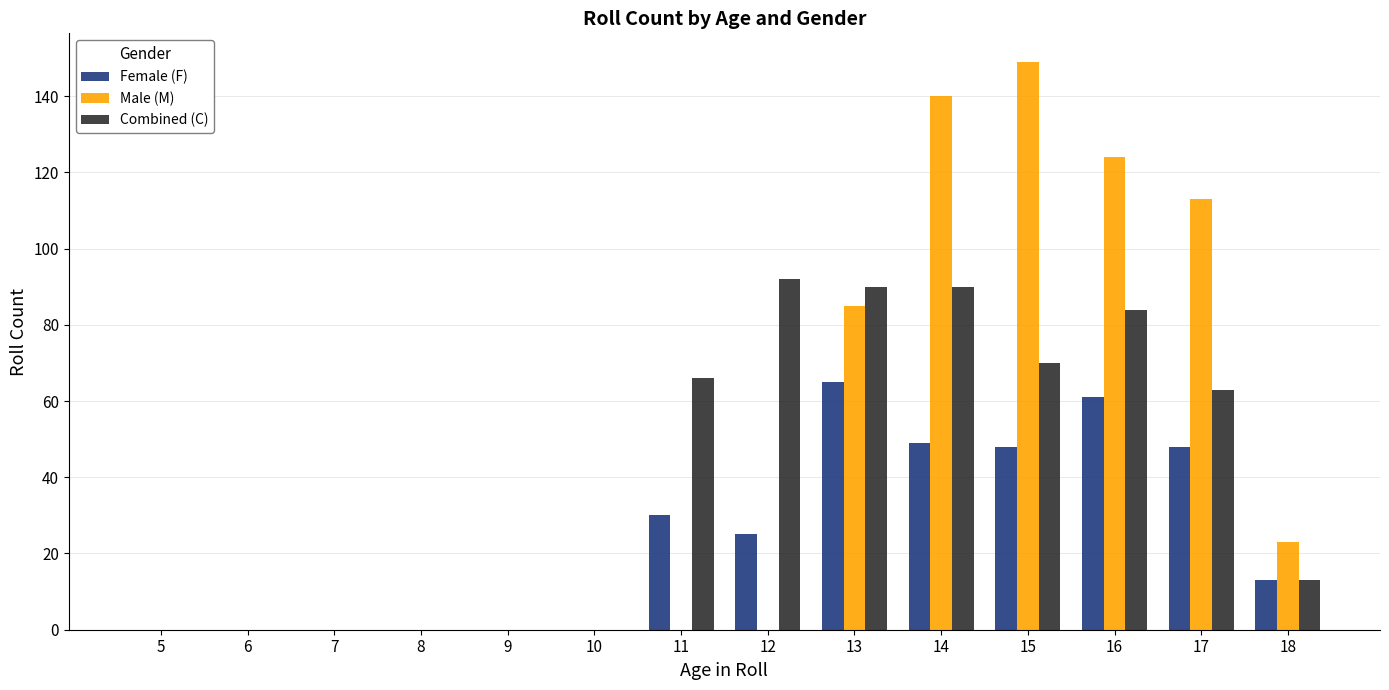

The Male (M) series shows 23 at 18. True or false?

True